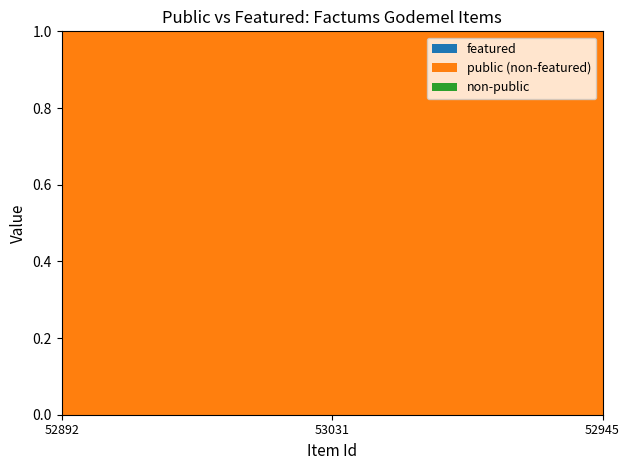

Reading left to right, list all the values displayed in this chart.

public: 1	1	1
featured: 0	0	0